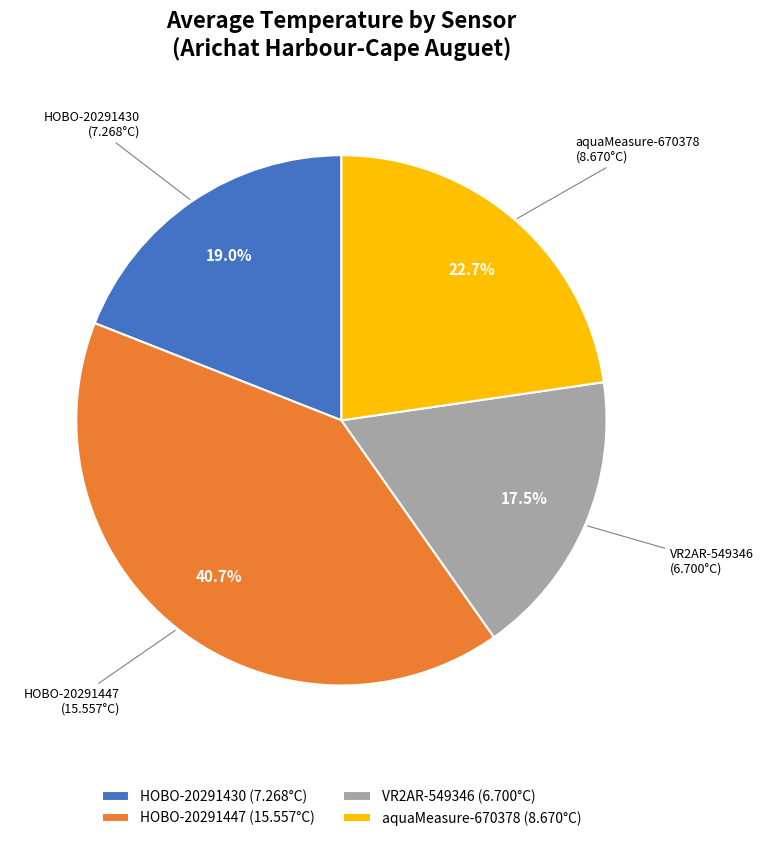

Which category has the biggest portion of the pie?

HOBO-20291447